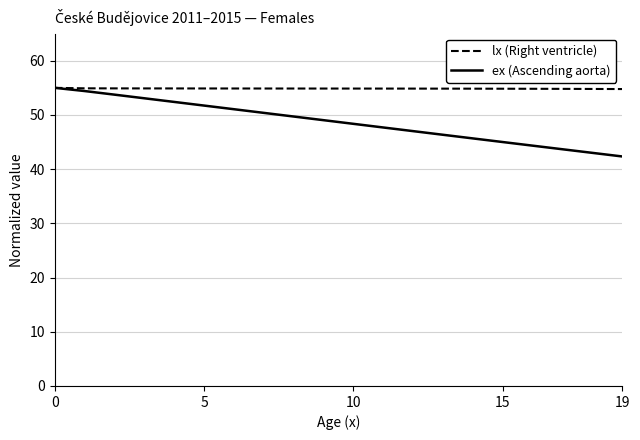

Which series has the largest total across all categories?

lx (Right ventricle)